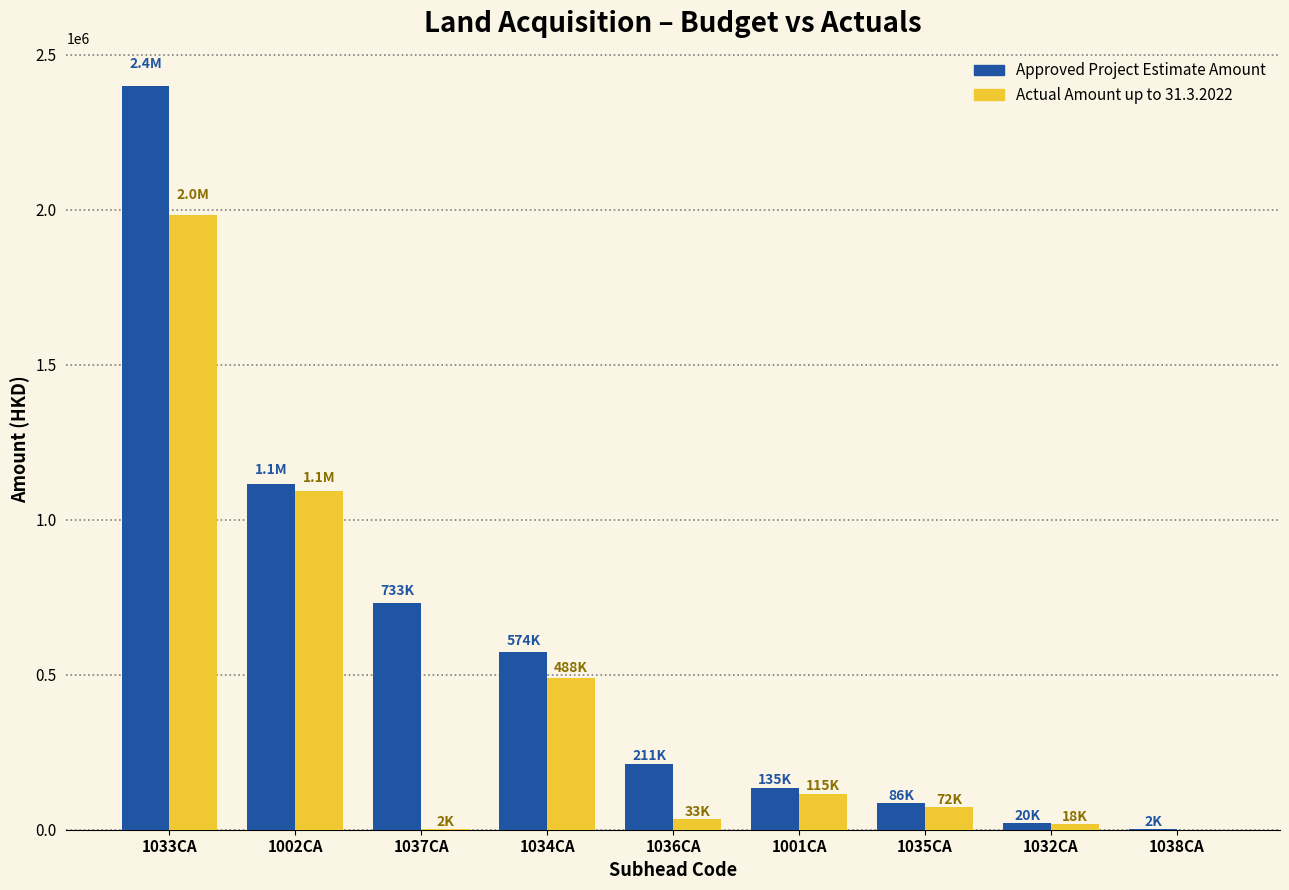

What is the spread (max minus min) of values at 1036CA?

177767